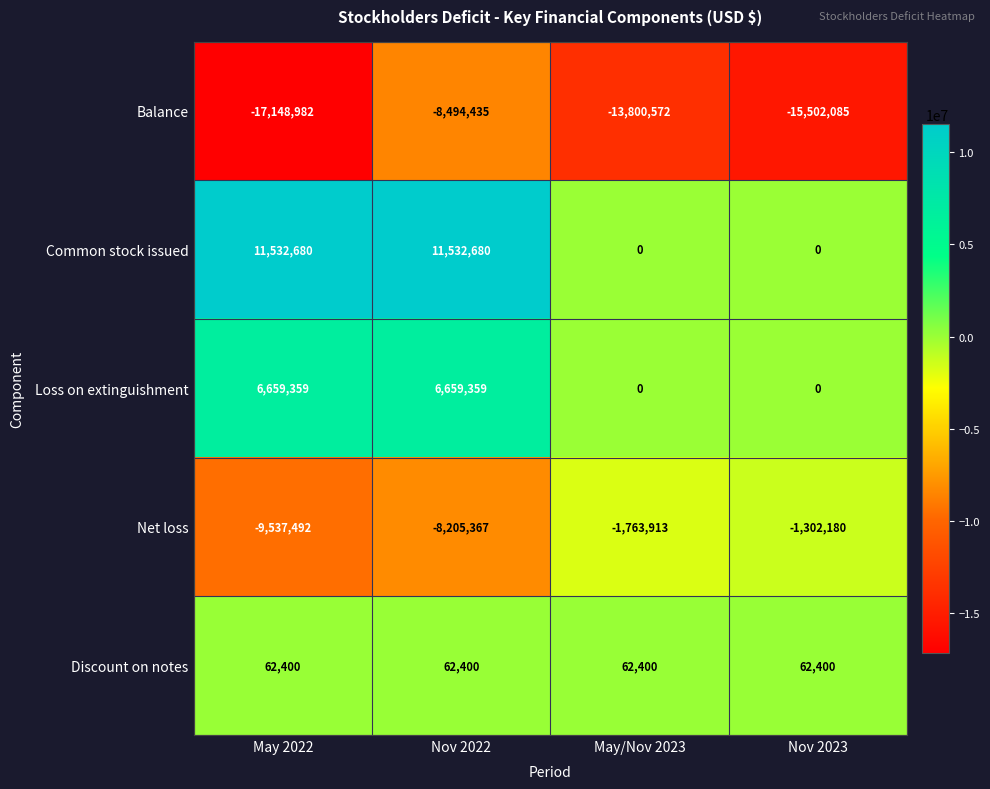

What is the minimum value shown in the chart?

-17148982